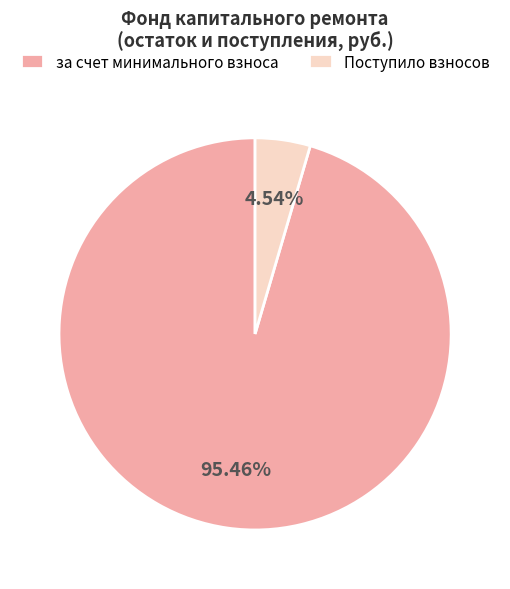

What is the smallest slice in the pie chart?

Поступило взносов